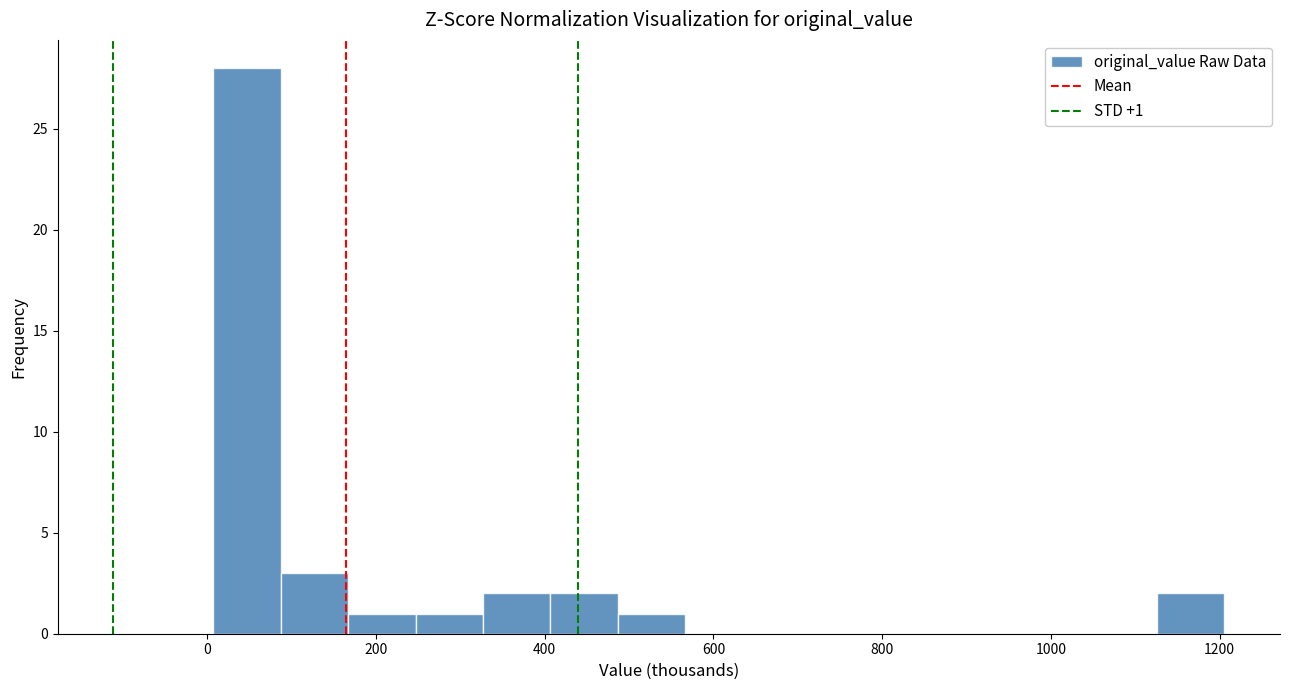

Around what value on the x-axis is the tallest bar? Give the approximate position of its centre, as read against the axis.

40